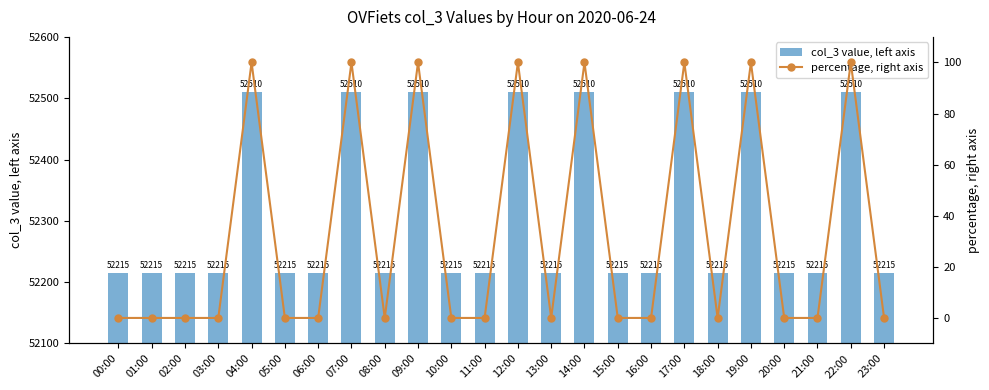

How many distinct data groups are displayed?

2